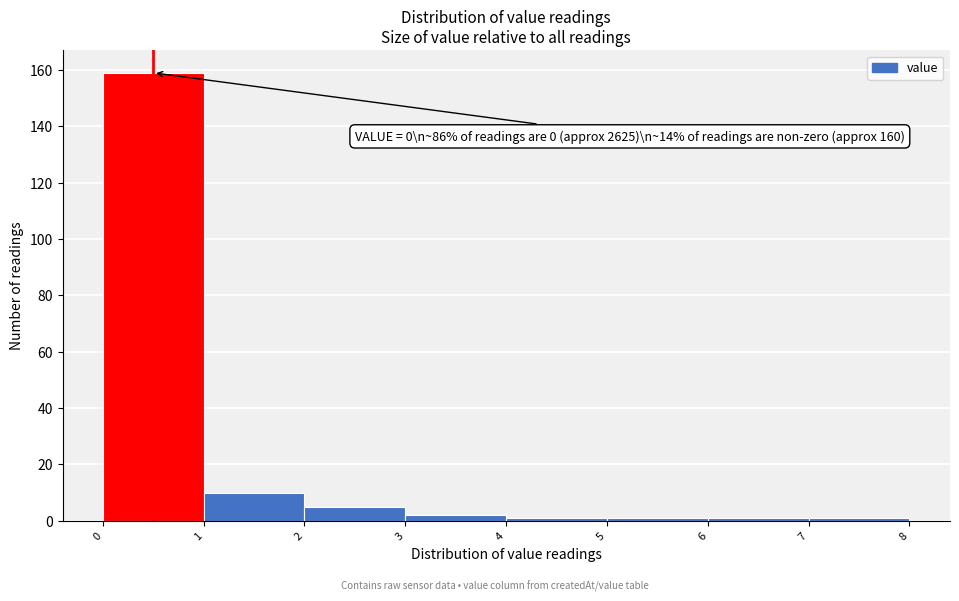

Over which range of the x-axis is the bar tallest?

0 to 1